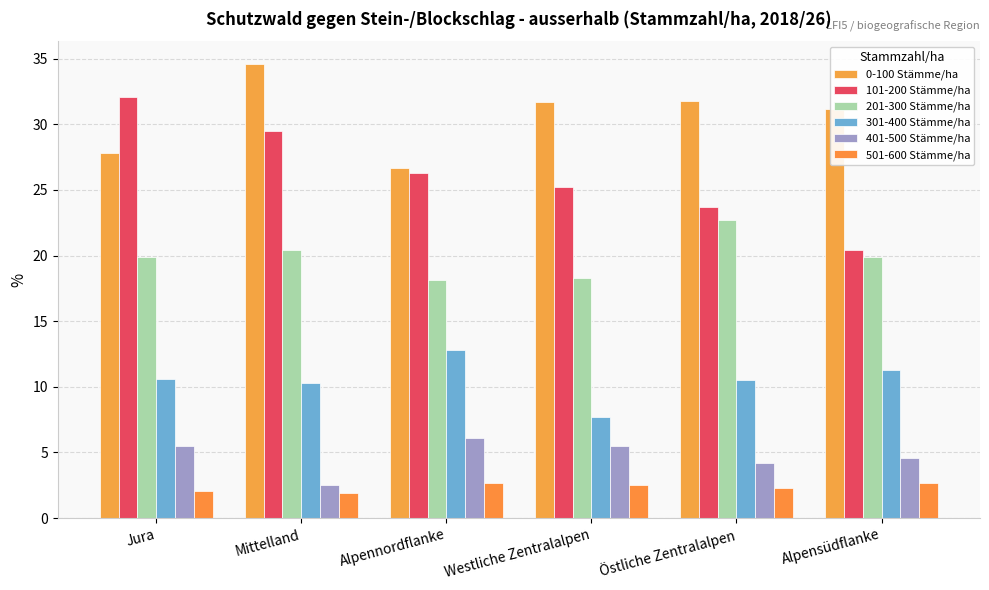

What is the maximum value shown in the chart?

34.6